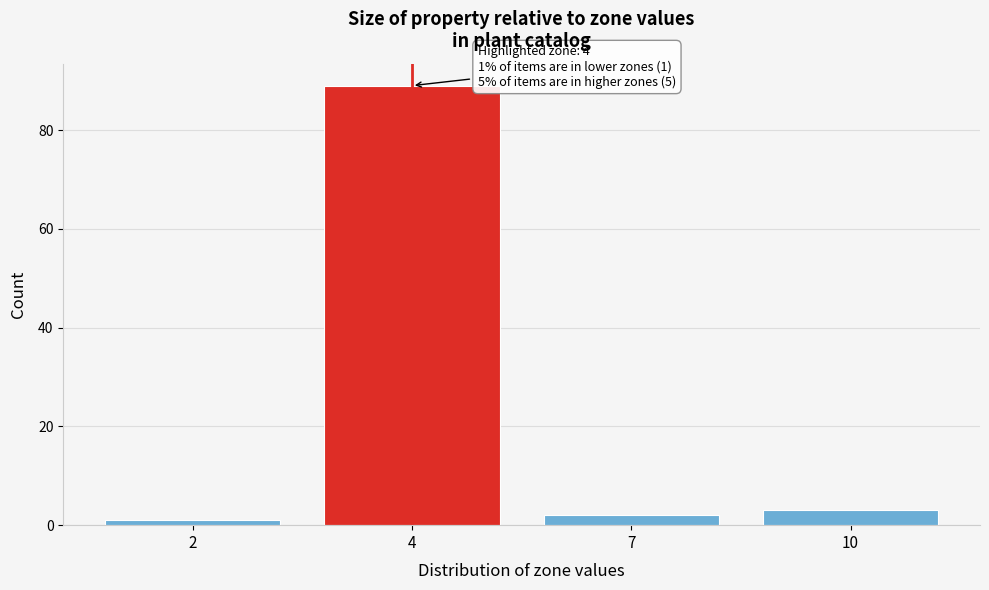

Reading right to left, what are all the values shown in this chart?

3	2	89	1